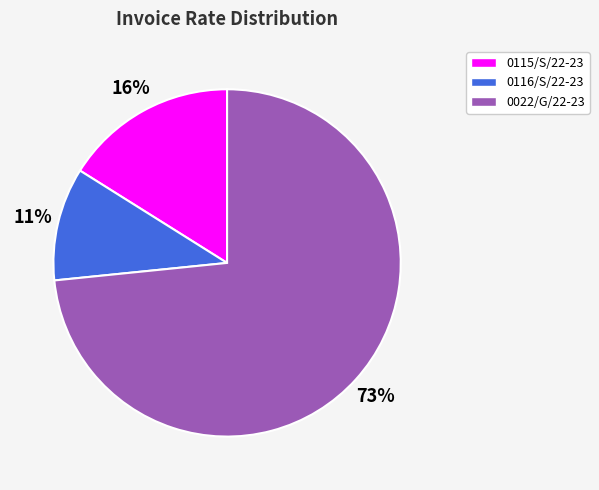

Is there a majority slice in this chart?

Yes